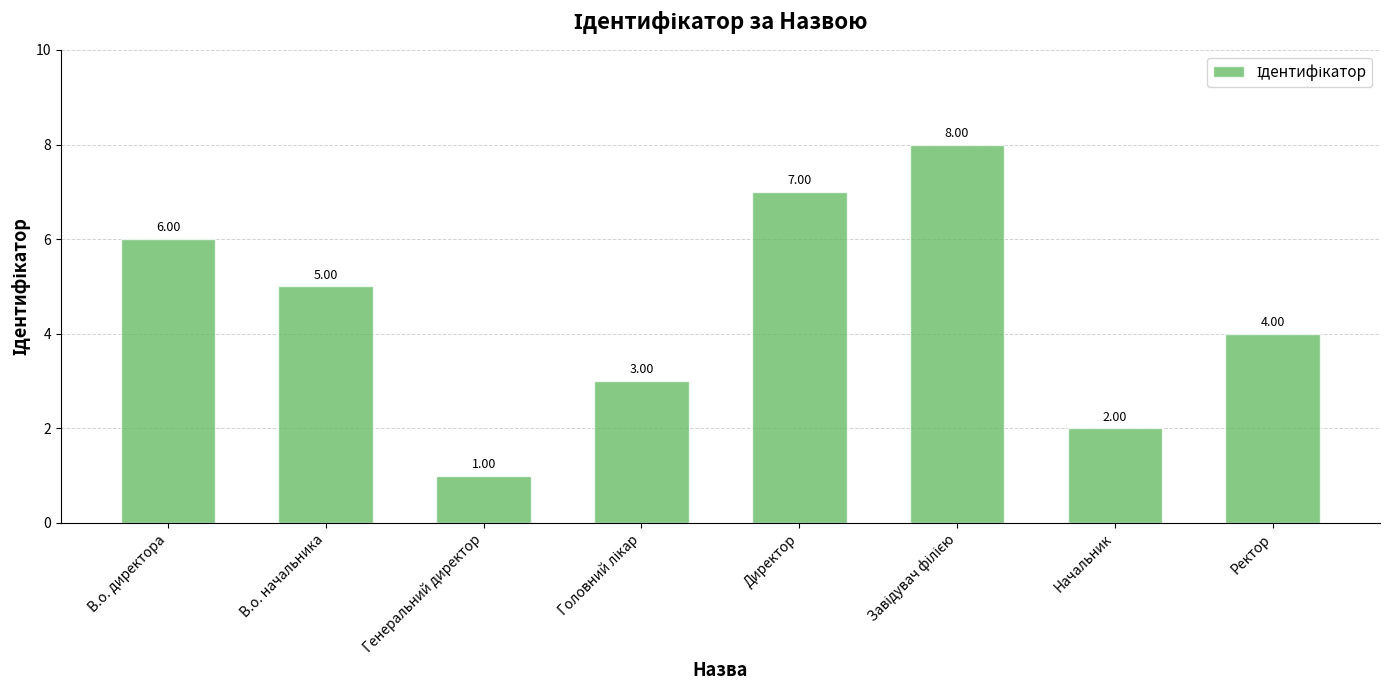

Where does the data first go above 5?

В.о. директора